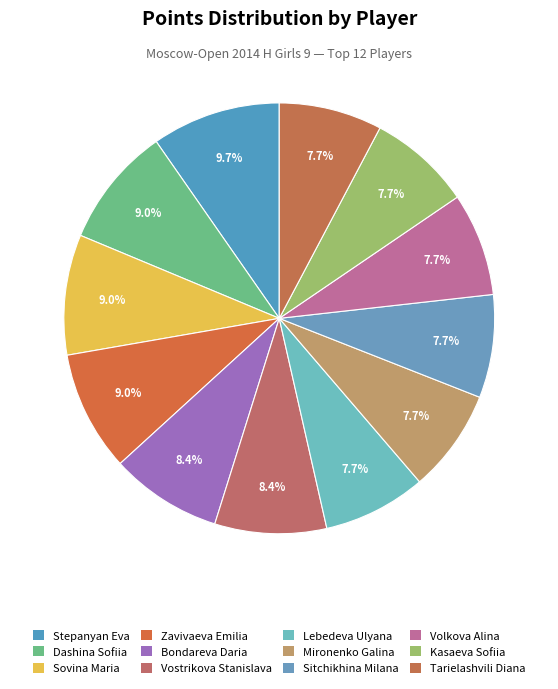

How many segments does this pie chart have?

12